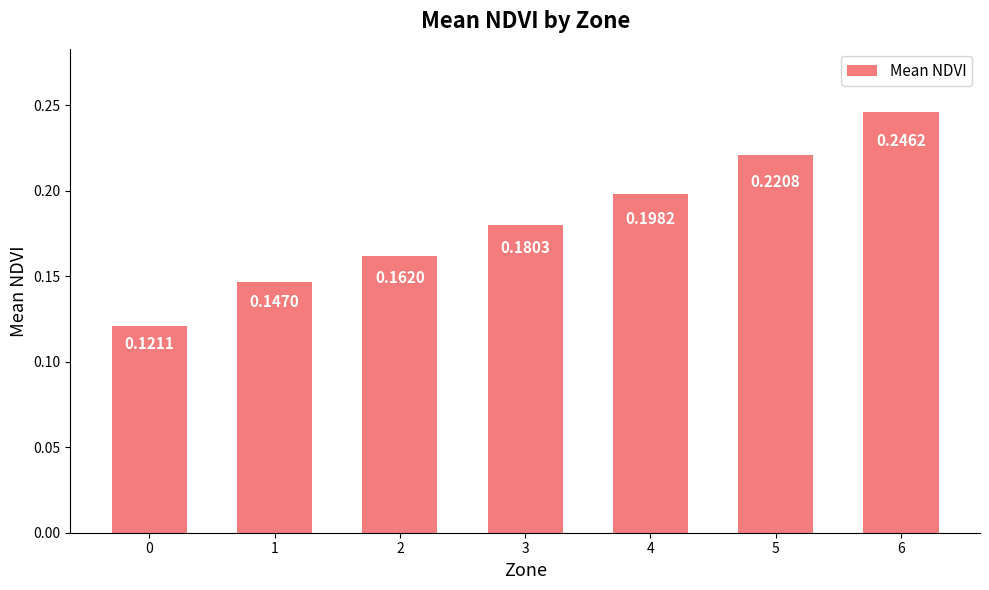

Which has a higher value, 5 or 1?

5